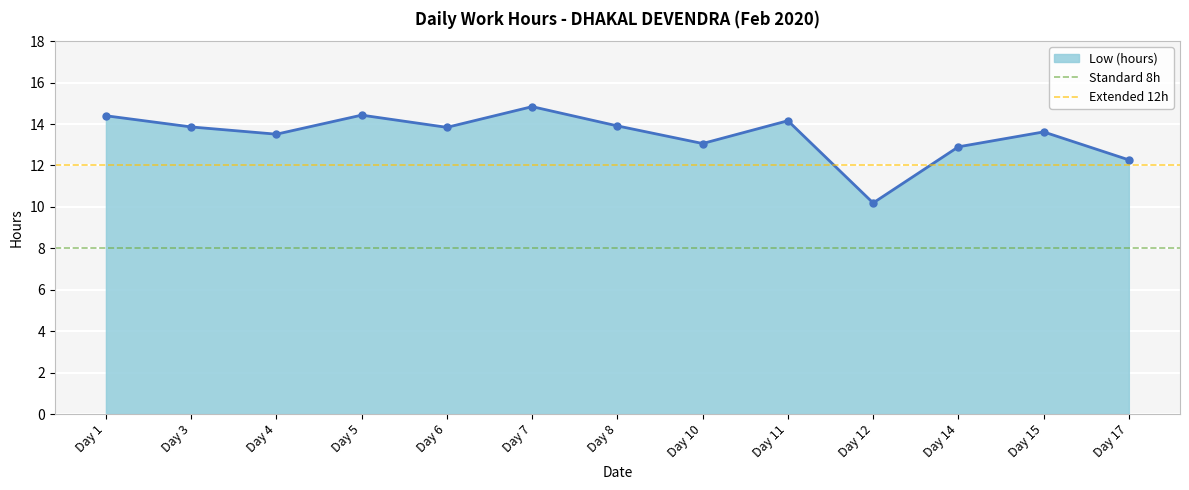

What is the minimum value for Low (hours)?

10.2